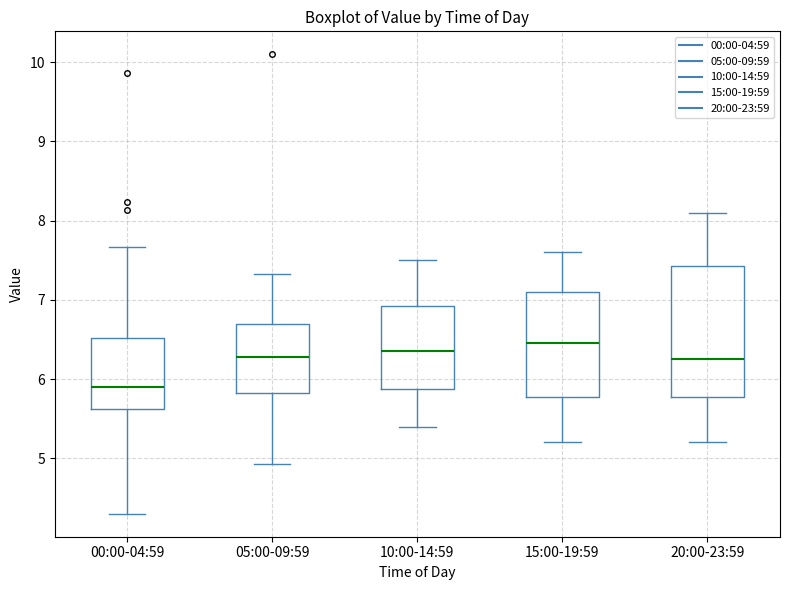

Which box has the lowest median line?

00:00-04:59